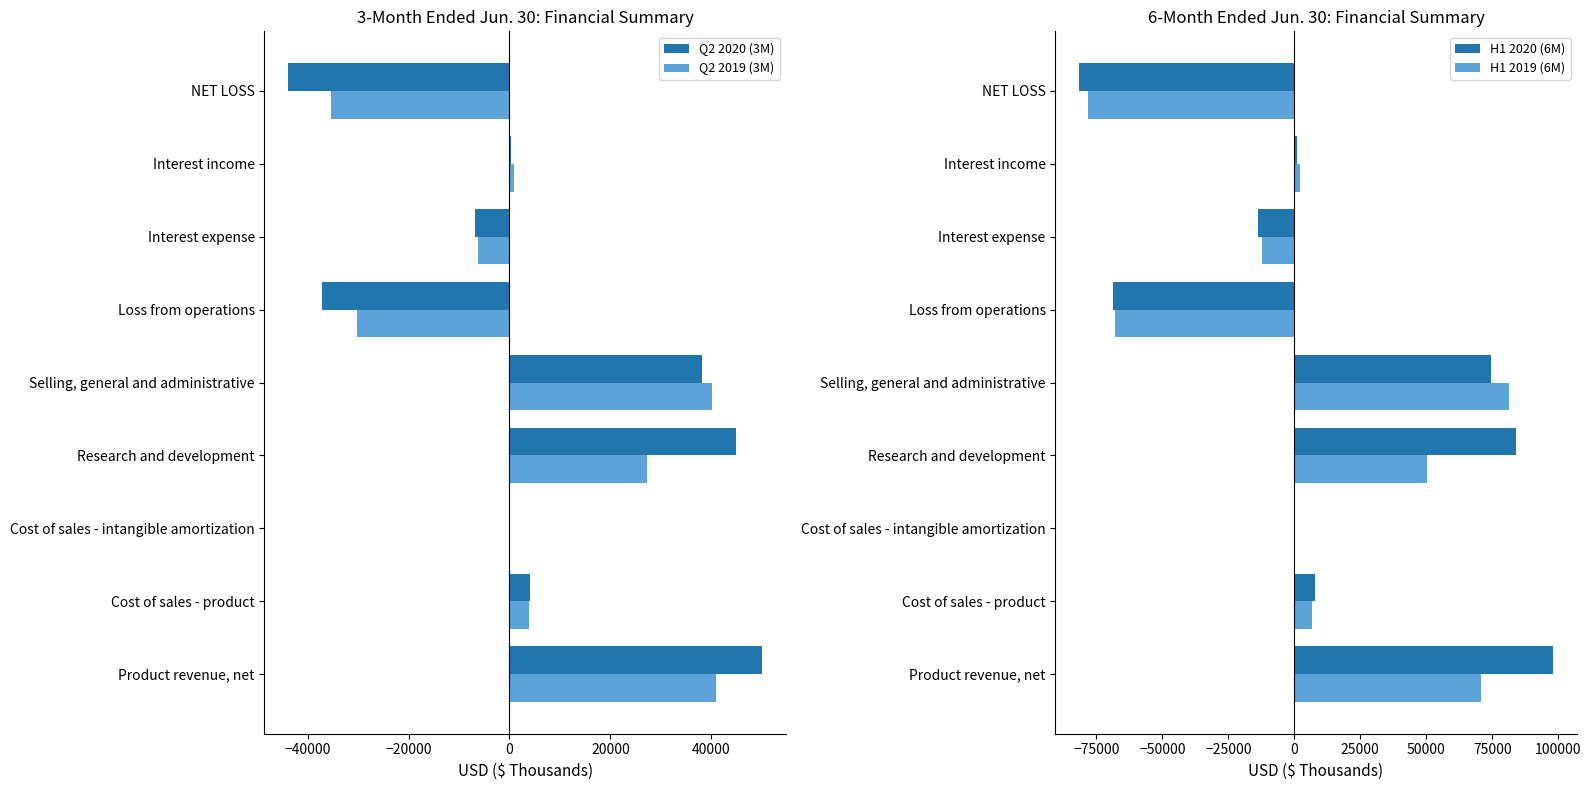

The value of Q2 2020 (3M) at Product revenue, net is 50113. True or false?

True